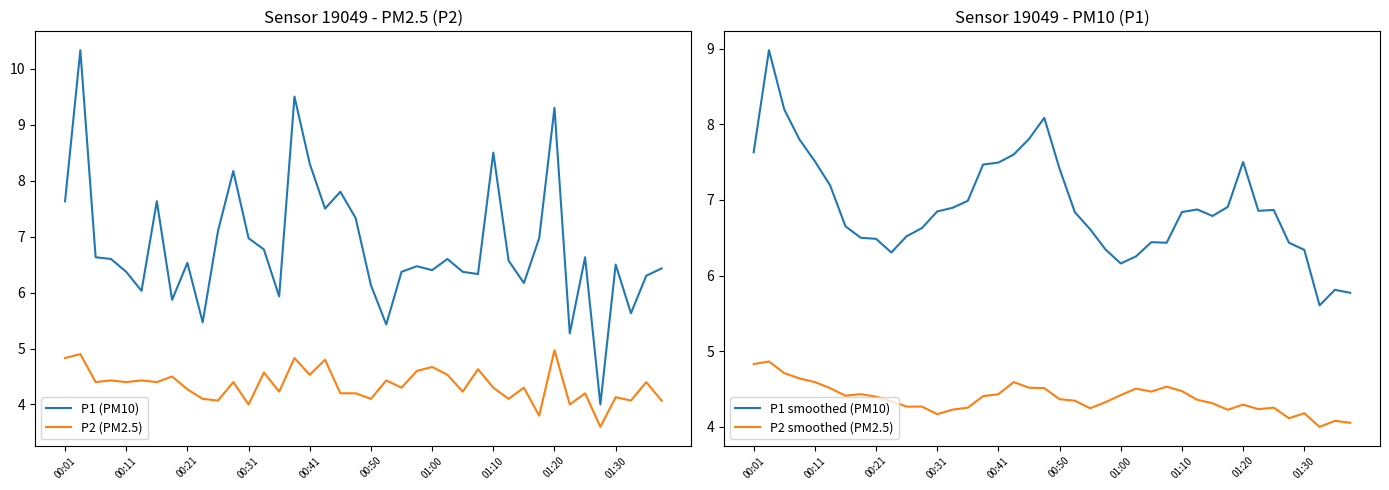

What is the highest value of the P1 (PM10) series?

10.3